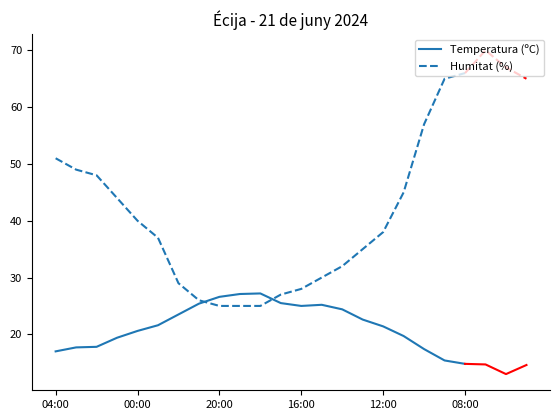

True or false: Temperatura (ºC) has a value of 14.8 at 08:00.

True